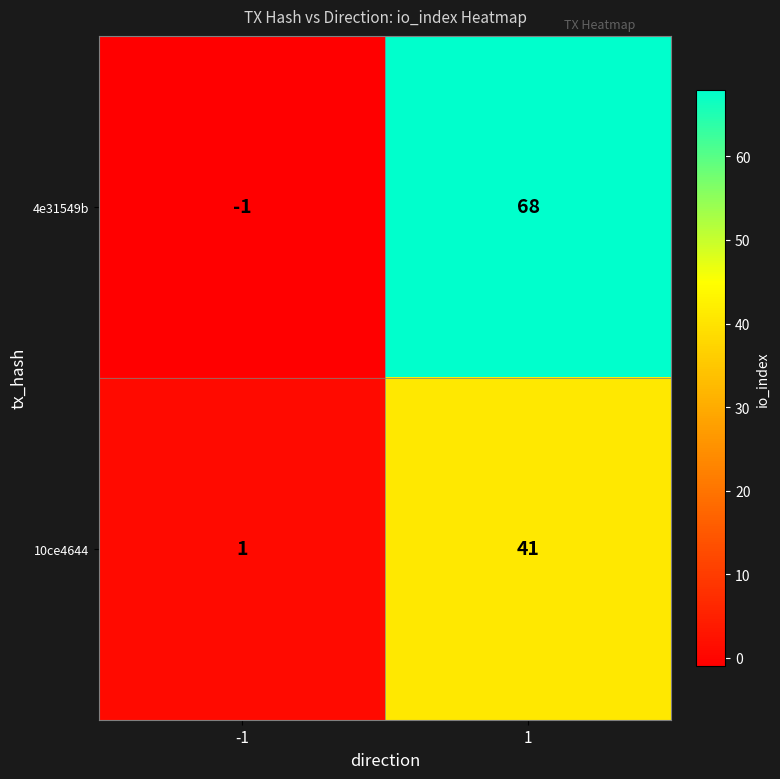

At which category does the chart reach its minimum across all series?

-1